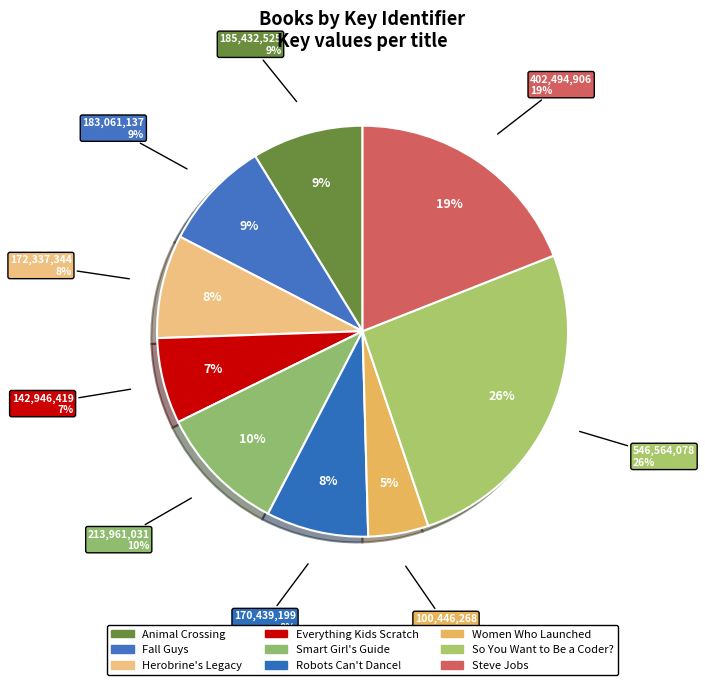

Which has a higher value, Steve Jobs or Robots Can't Dance!?

Steve Jobs